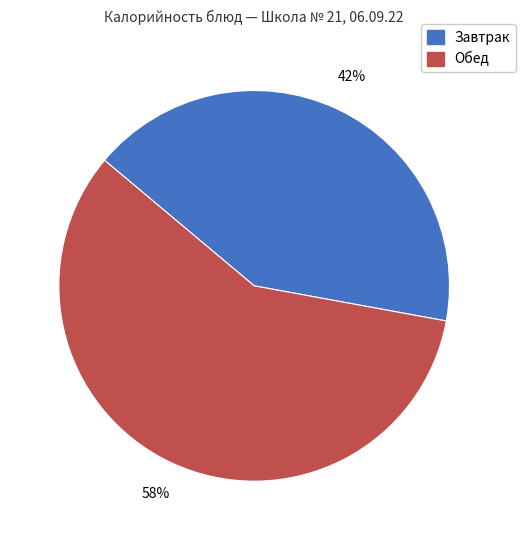

Does any single category account for the majority?

Yes